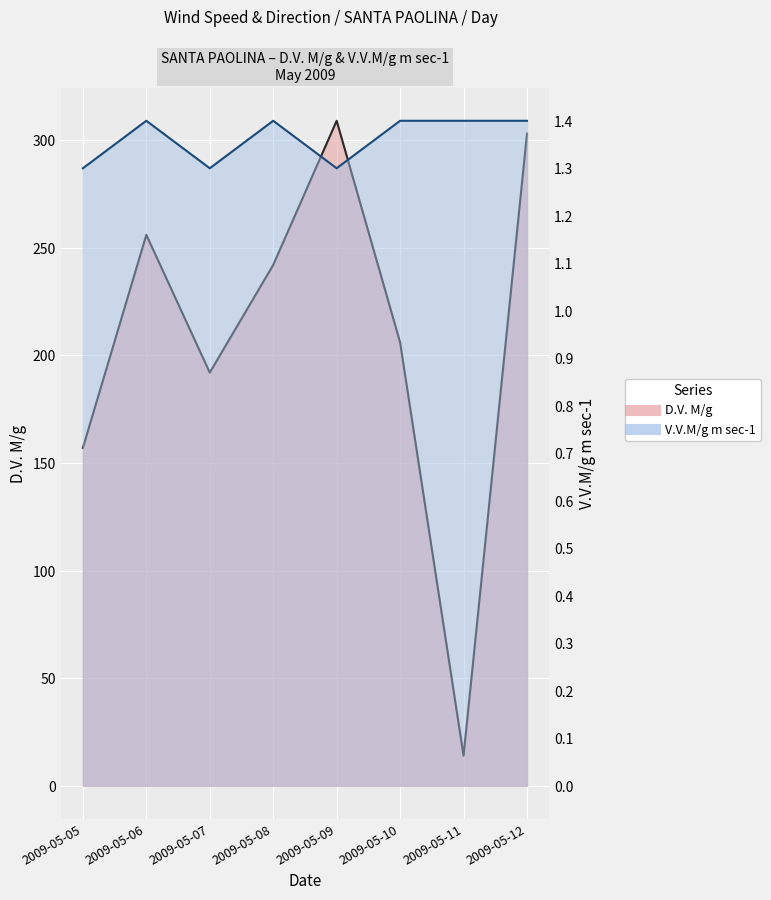

Reading right to left, transcribe all the data shown in this chart.

D.V. M/g: 303.0	14.0	206.0	309.0	242.0	192.0	256.0	157.0
V.V.M/g m sec-1: 1.4	1.4	1.4	1.3	1.4	1.3	1.4	1.3